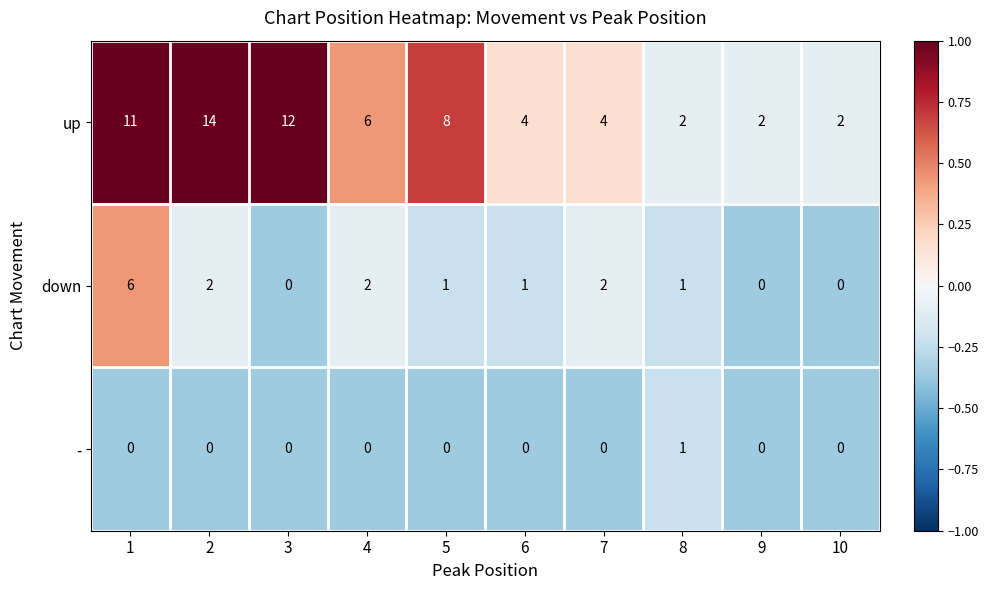

What is the difference between the maximum and minimum values in the down series?

6